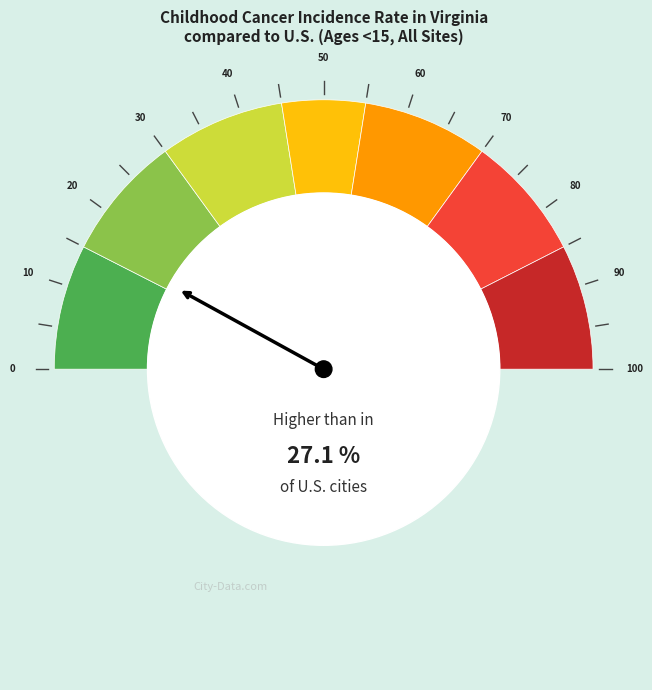

Which category has the smallest portion of the pie?

Virginia